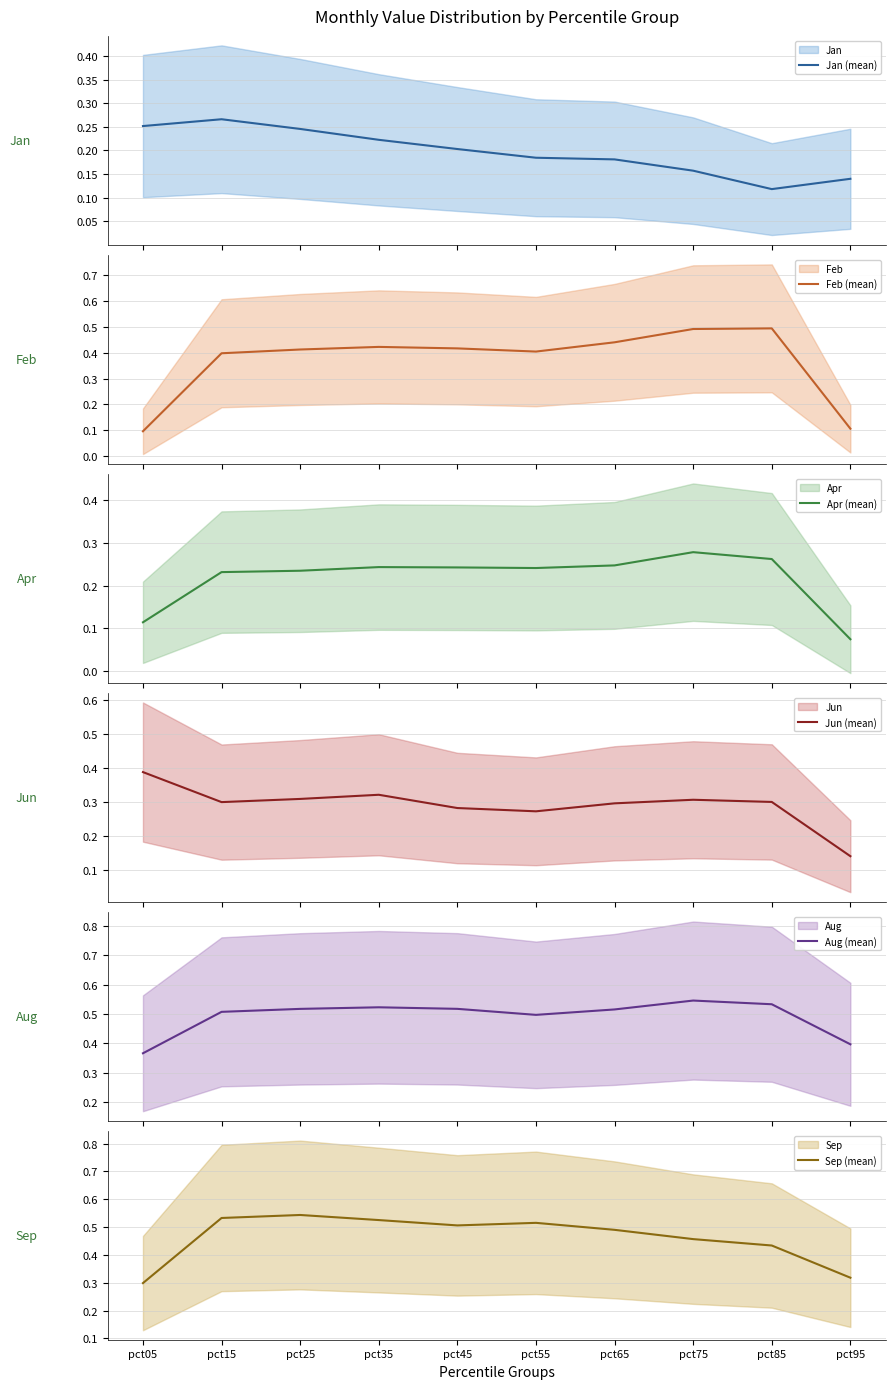

What is the value of the Feb (mean) point at the 9th from the left?

0.5